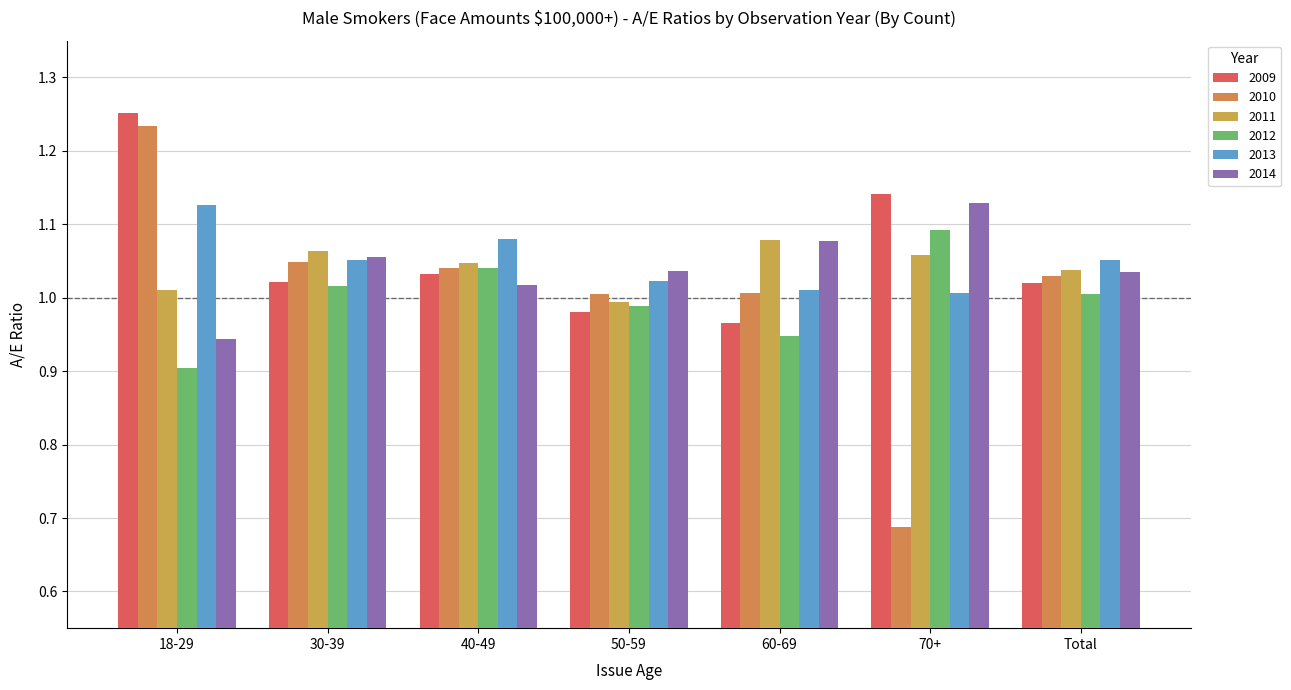

Which has a higher value, Total or 30-39?

30-39